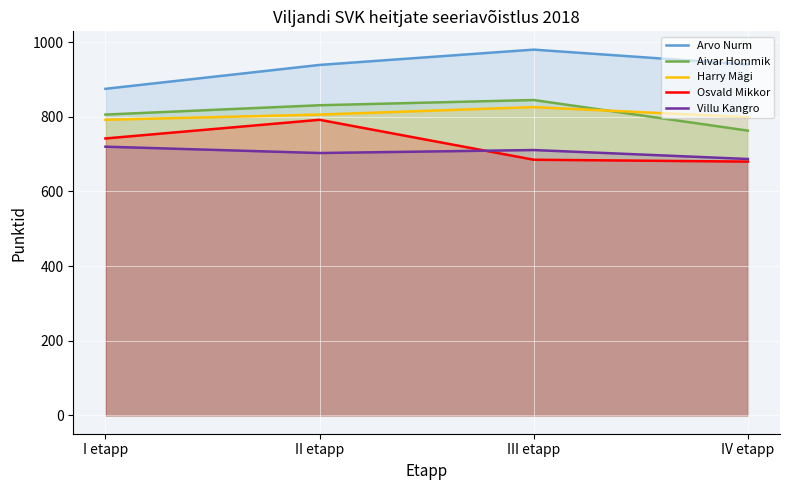

What is the approximate value of Arvo Nurm at IV etapp, to the nearest 50?

950